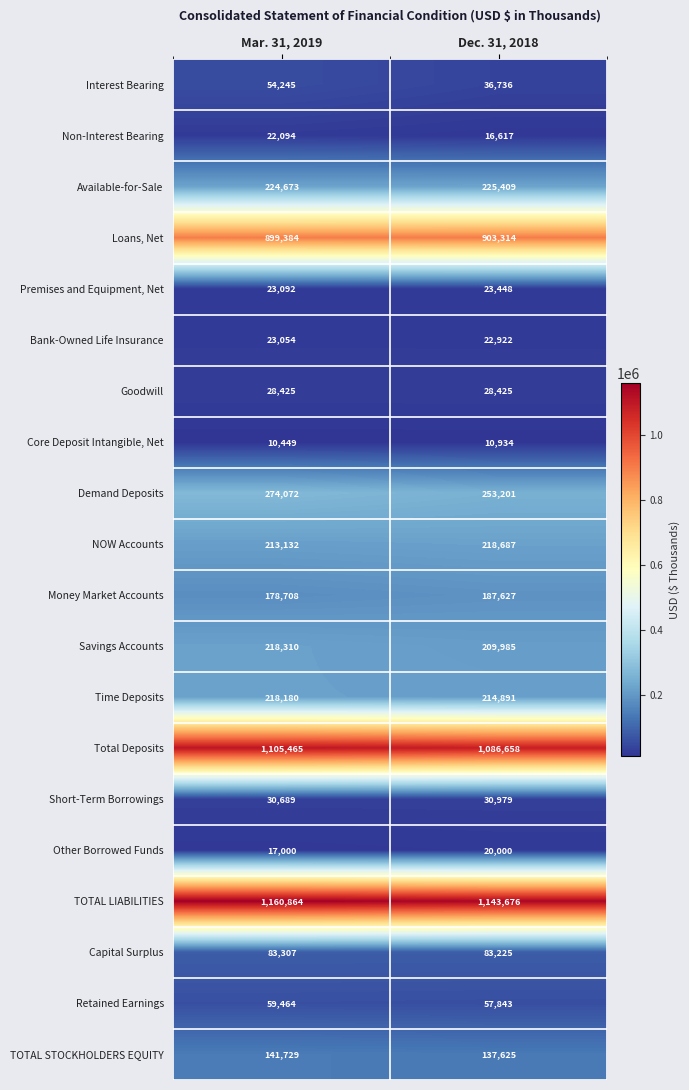

At which label is NOW Accounts closest to 215909?

Mar. 31, 2019